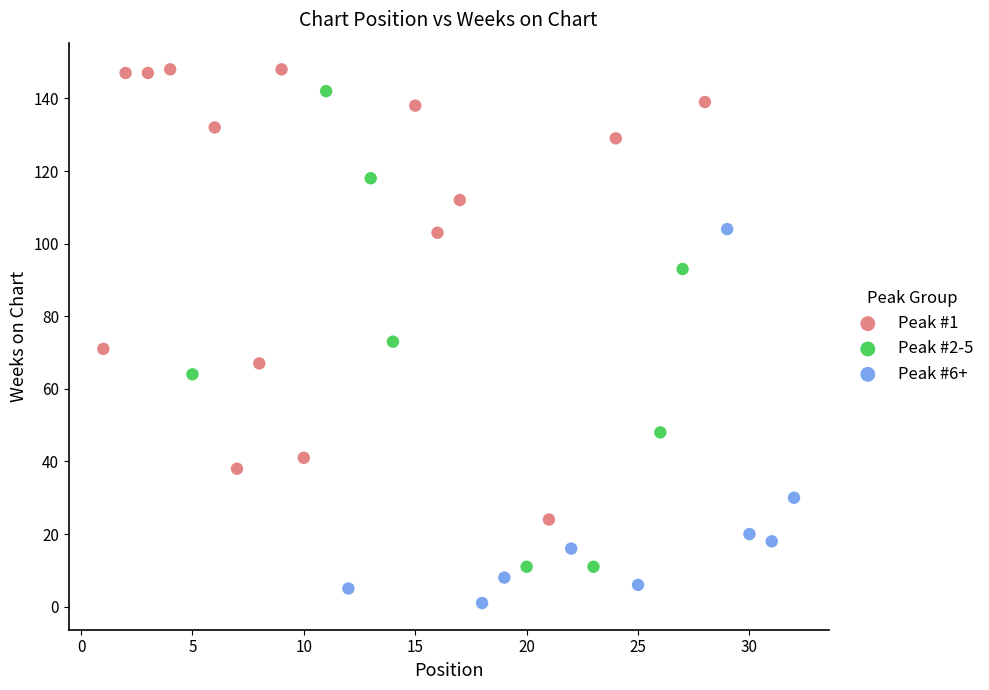

Which series contains the lowest Y value?

Peak #6+